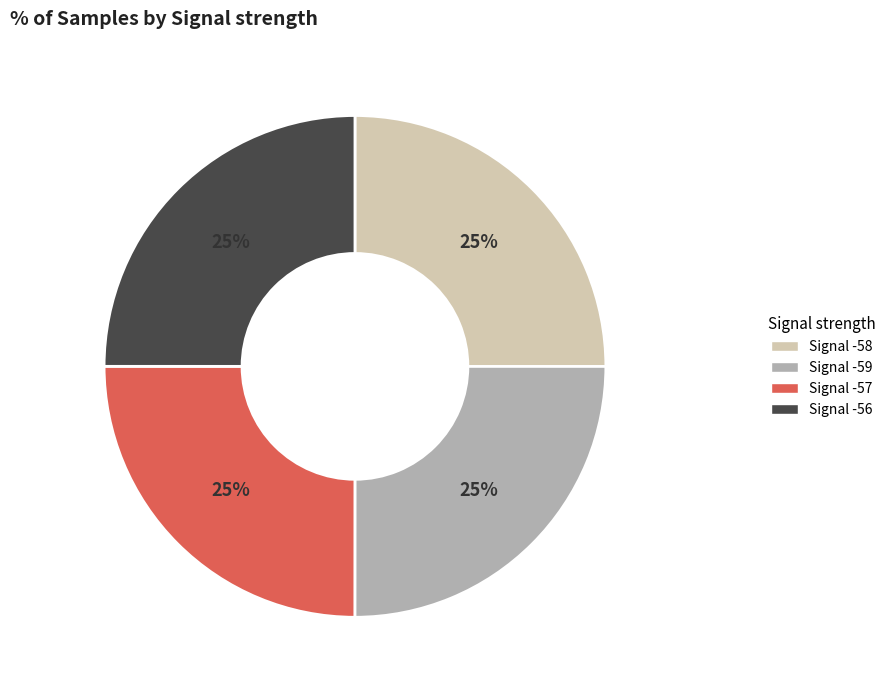

What percentage is the Signal -57 slice, to the nearest percent?

25%